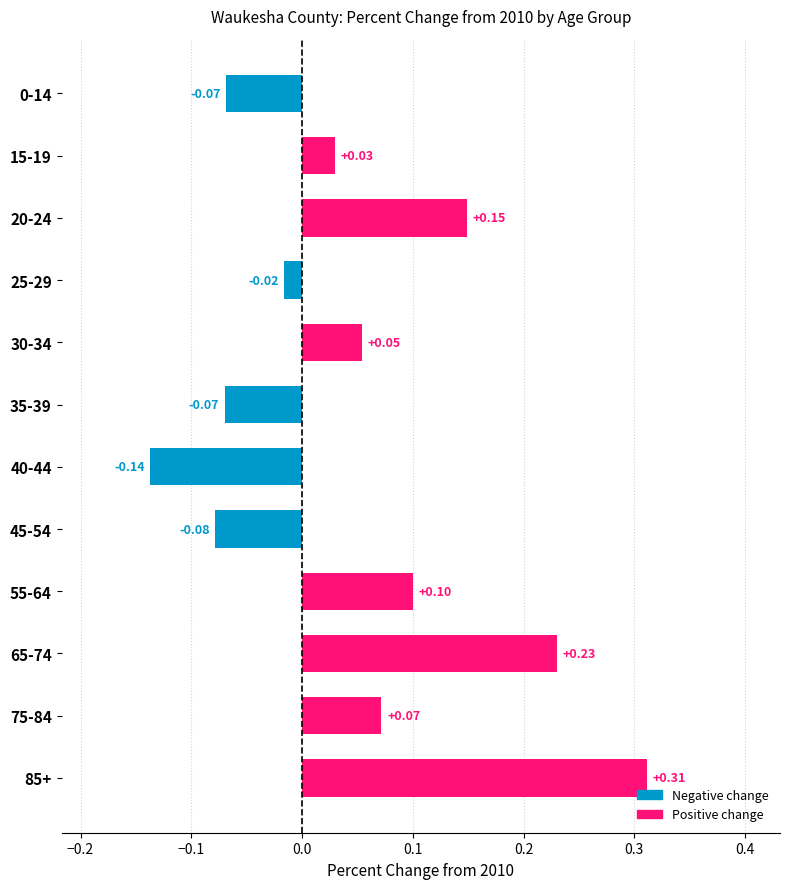

What is the sum of all values?

0.6